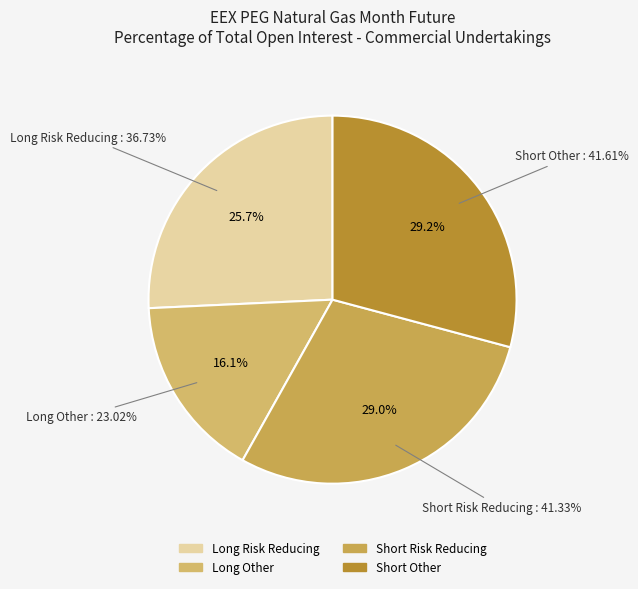

Does any single category account for the majority?

No